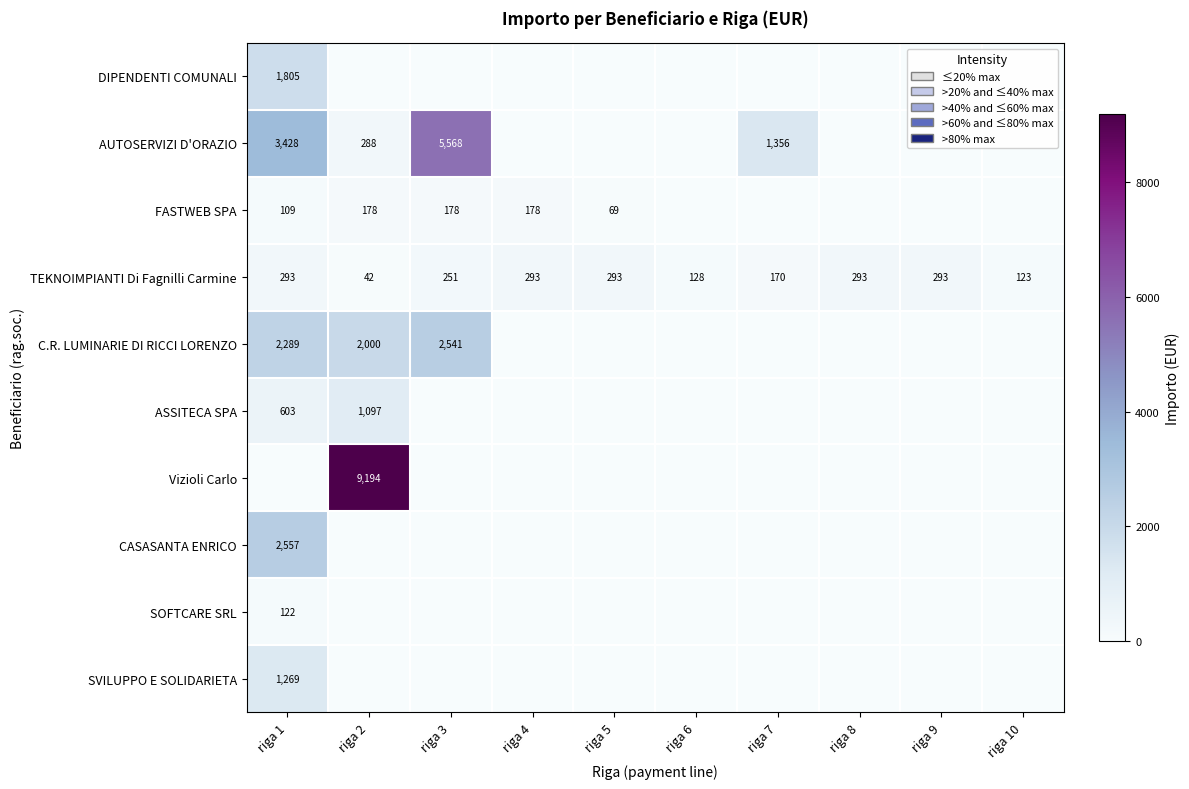

What is the approximate value of TEKNOIMPIANTI Di Fagnilli Carmine at riga 3, to the nearest 50?

250